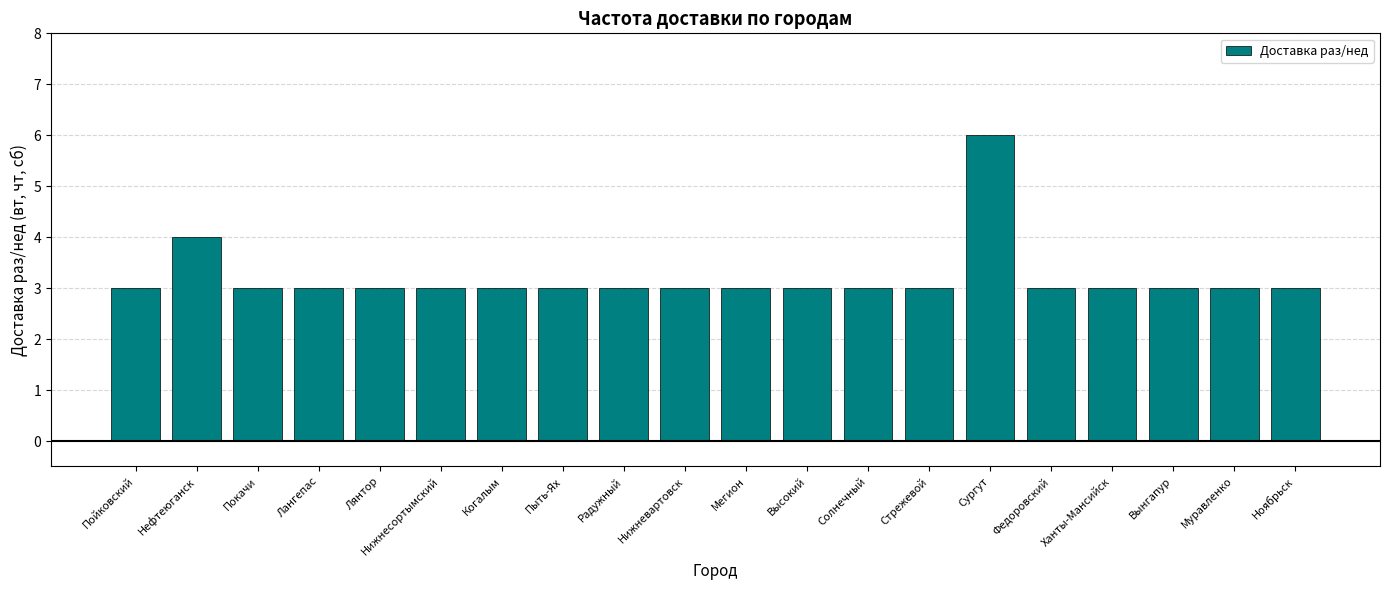

What is the sum of the values at Вынгапур and Нижнесортымский?

6